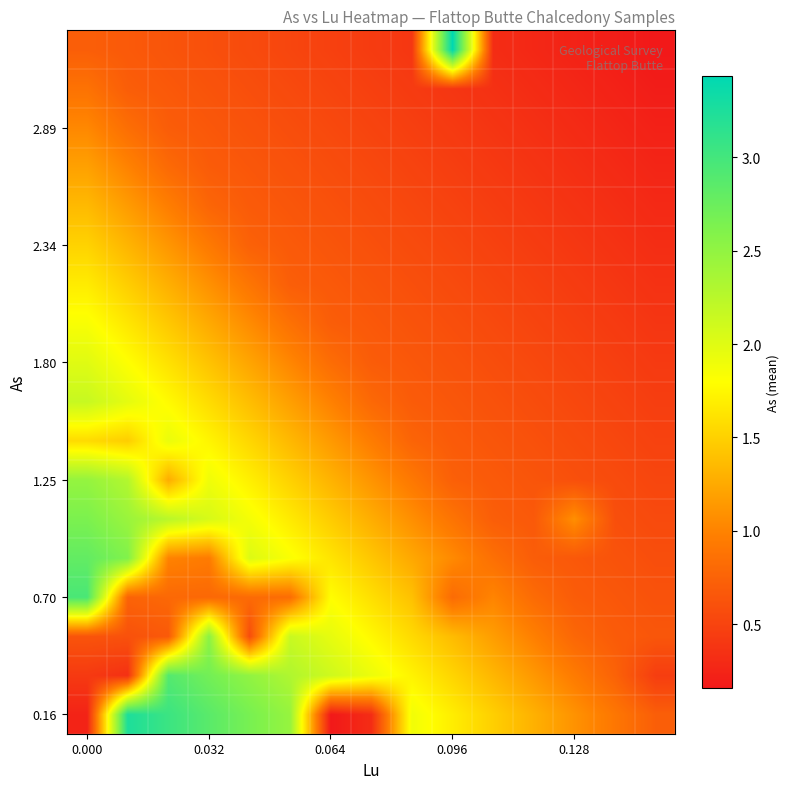

What is the smallest value displayed?

0.2